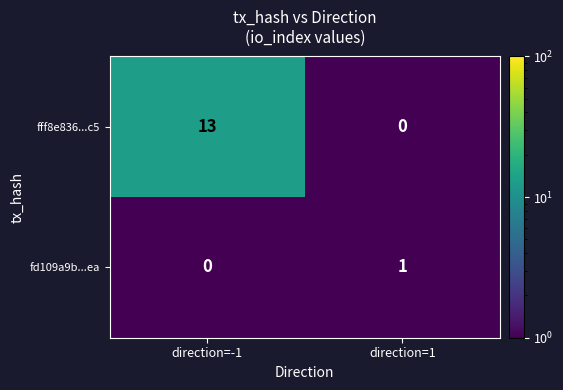

What is the difference between the highest and lowest values at direction=1?

1